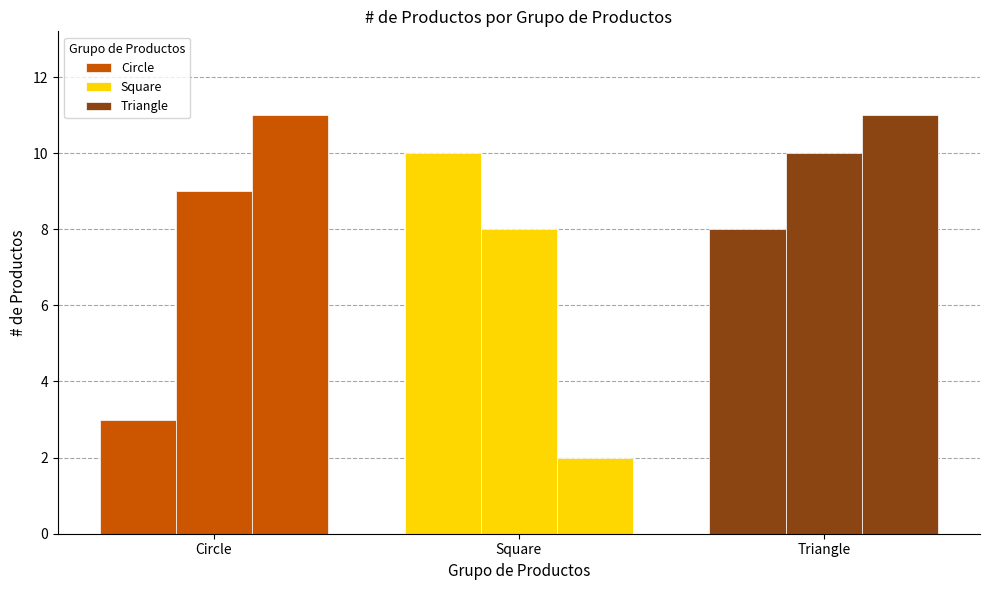

List the labels in order of value, largest first.

Circle-11, Triangle-11, Square-10, Triangle-10, Circle-9, Square-8, Triangle-8, Circle-3, Square-2